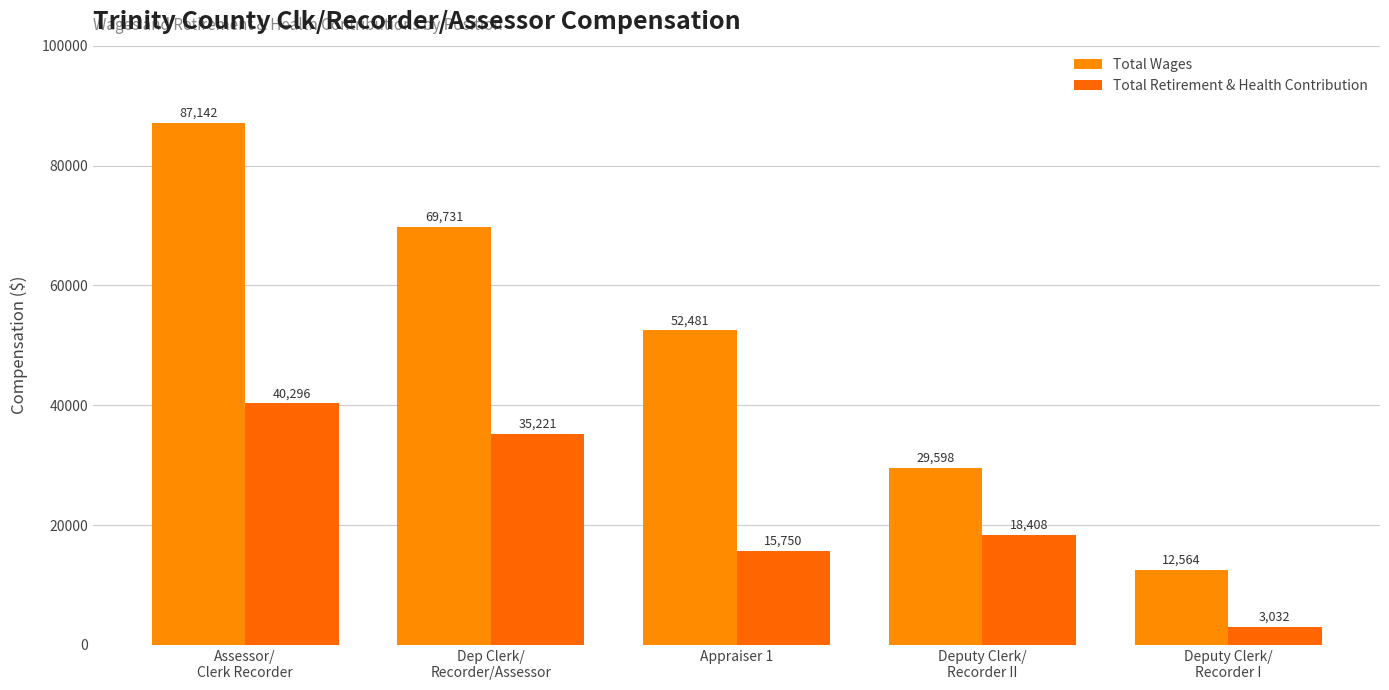

What is the sum of all Total Wages values?

251516